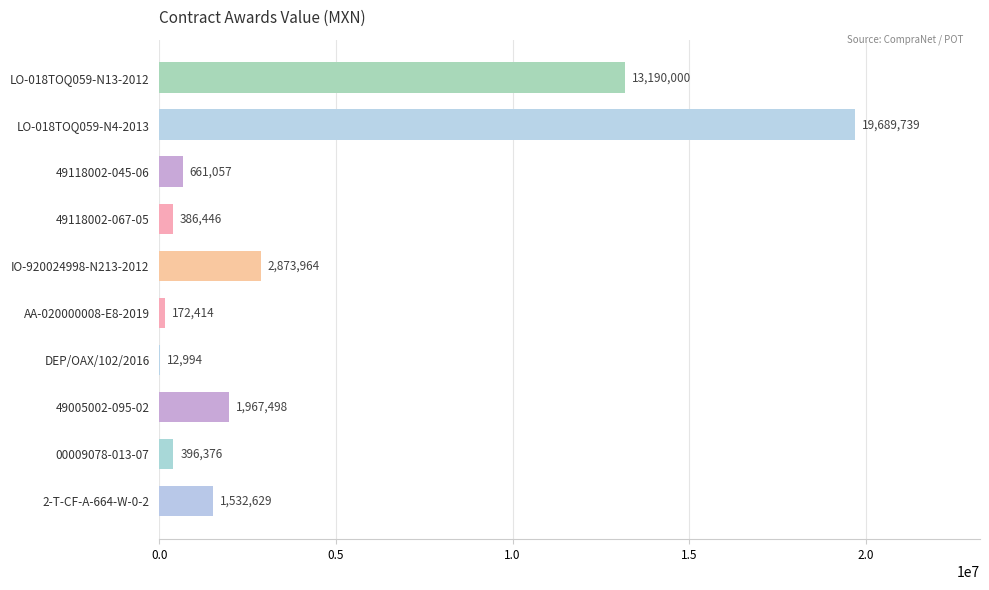

Does the chart contain stacked bars?

No